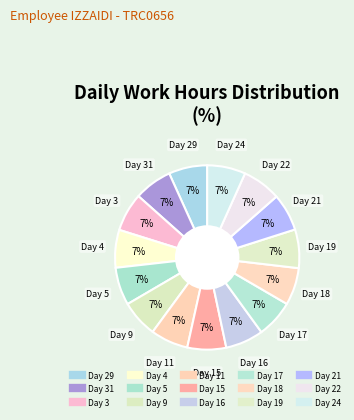

How many slices are in this pie chart?

15